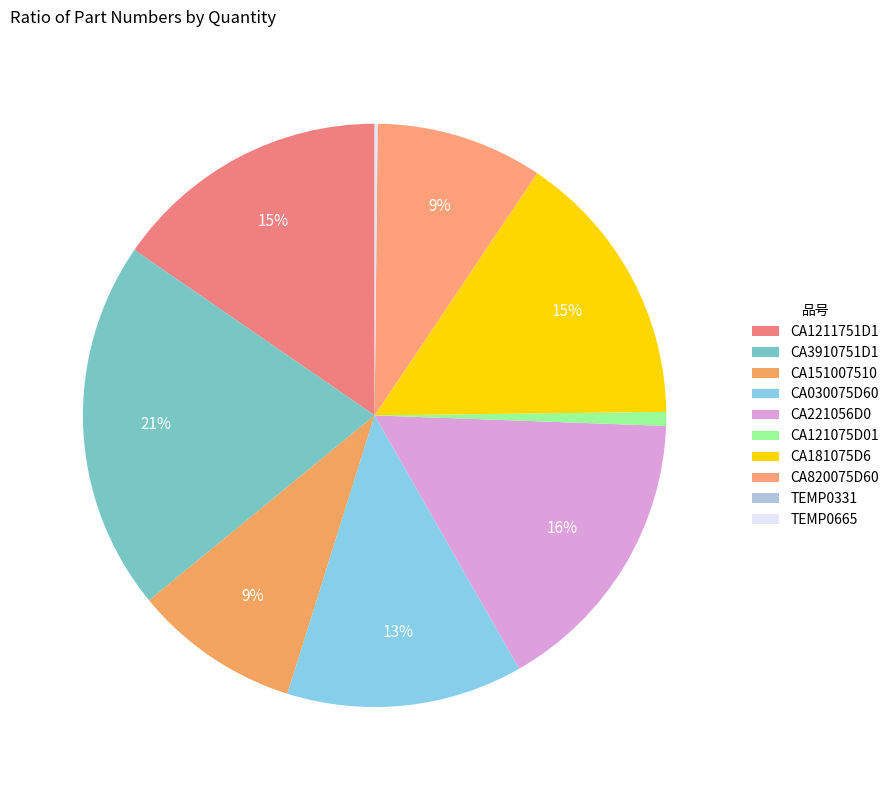

Rank the categories by value from highest to lowest.

CA3910751D1, CA221056D0, CA1211751D1, CA181075D6, CA030075D60, CA151007510, CA820075D60, CA121075D01, TEMP0665, TEMP0331